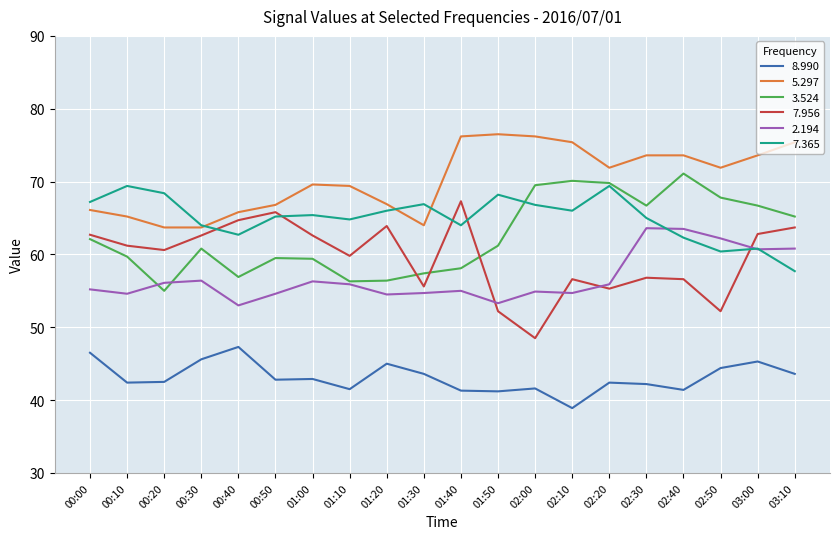

What position from the left is 00:40?

5